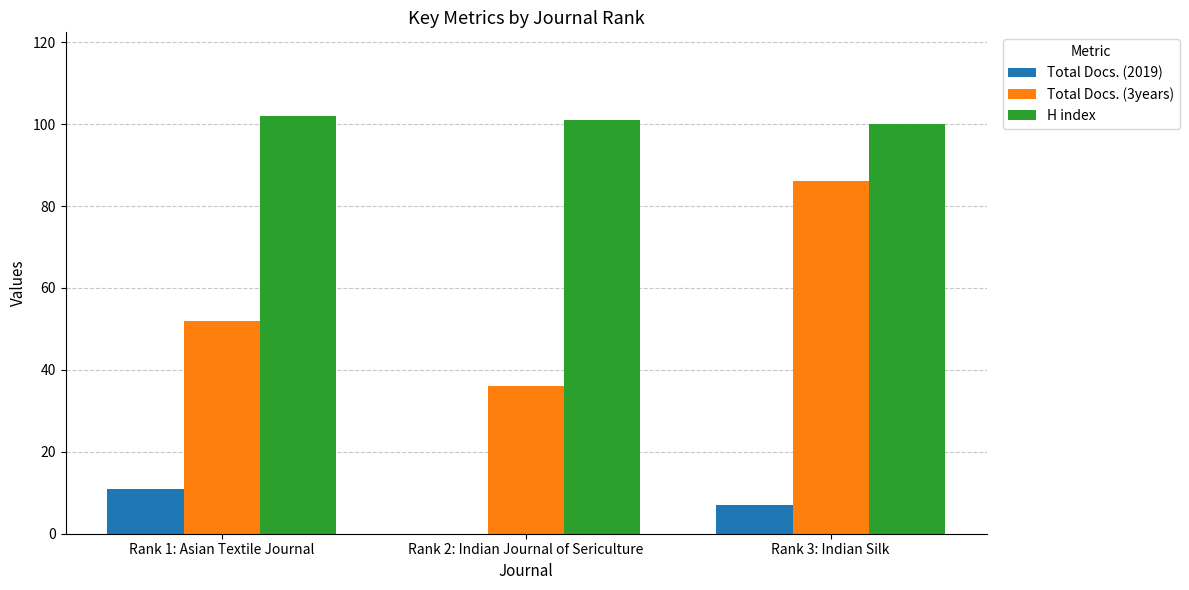

Which series has the widest spread of values?

Total Docs. (3years)